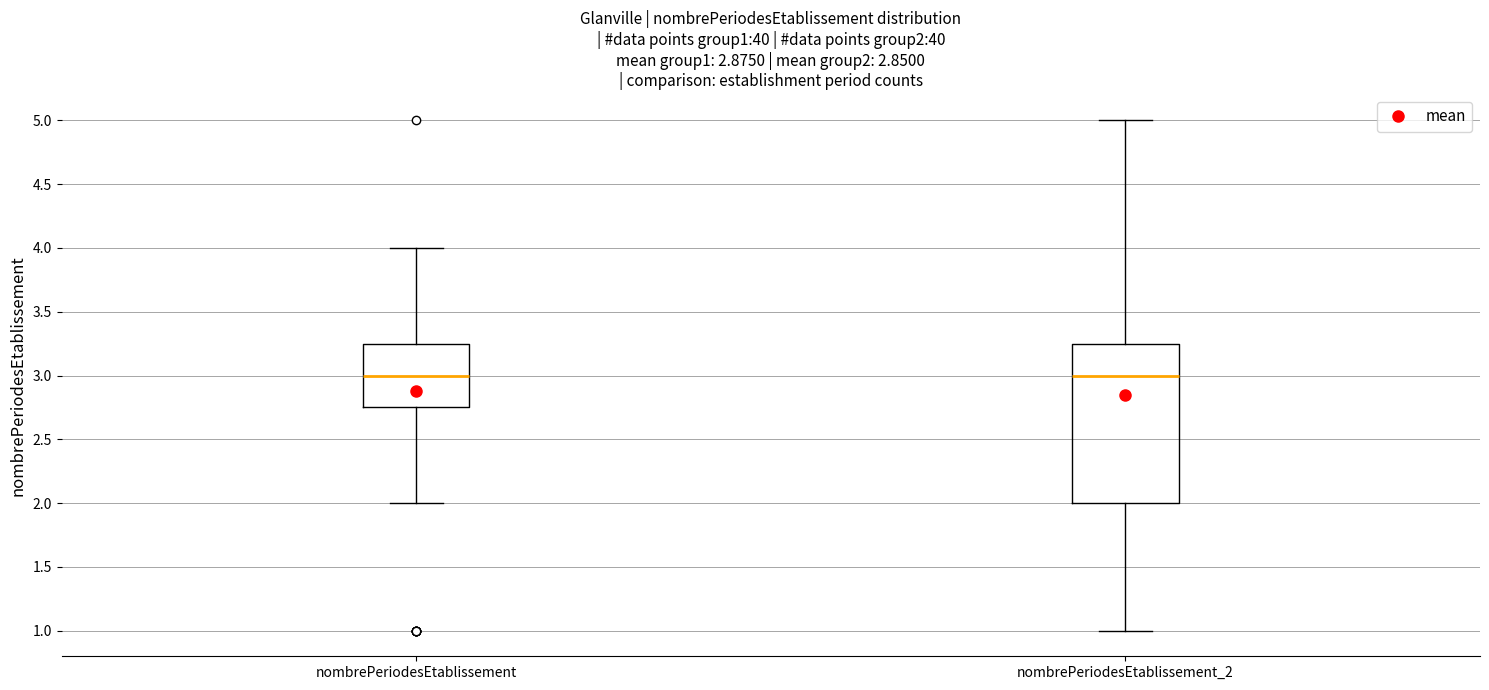

Where does the upper whisker of the box for nombrePeriodesEtablissement end on the y-axis? The values are not printed on the chart, so give them approximately, as read against the axis.

4.00